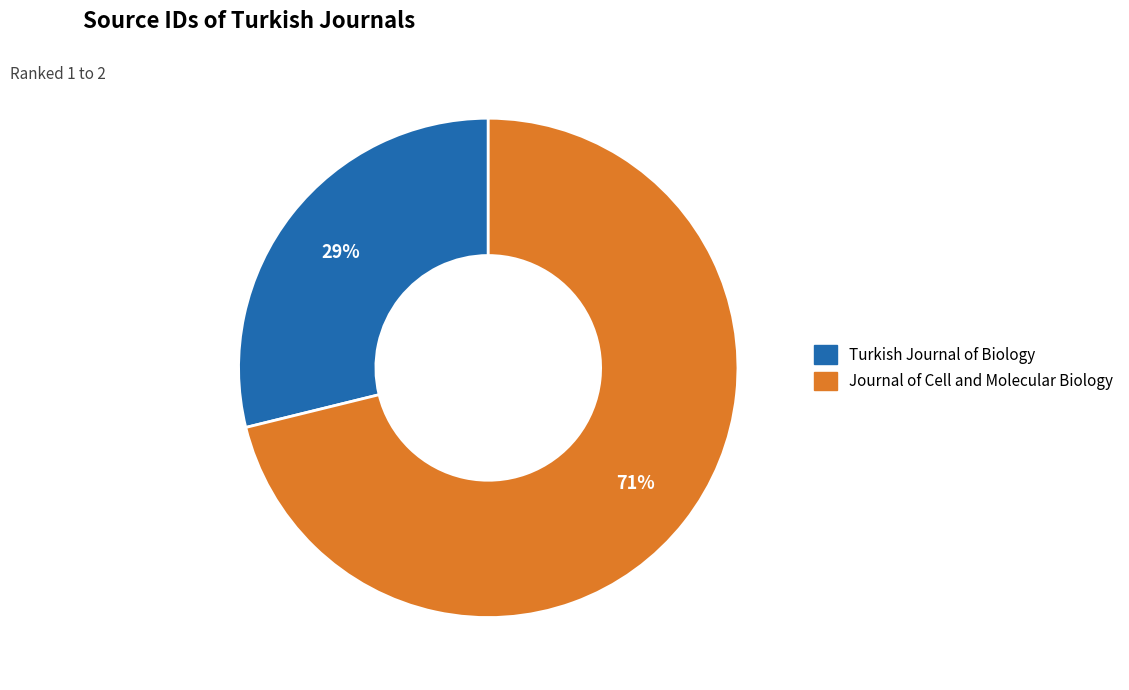

How many segments does this pie chart have?

2